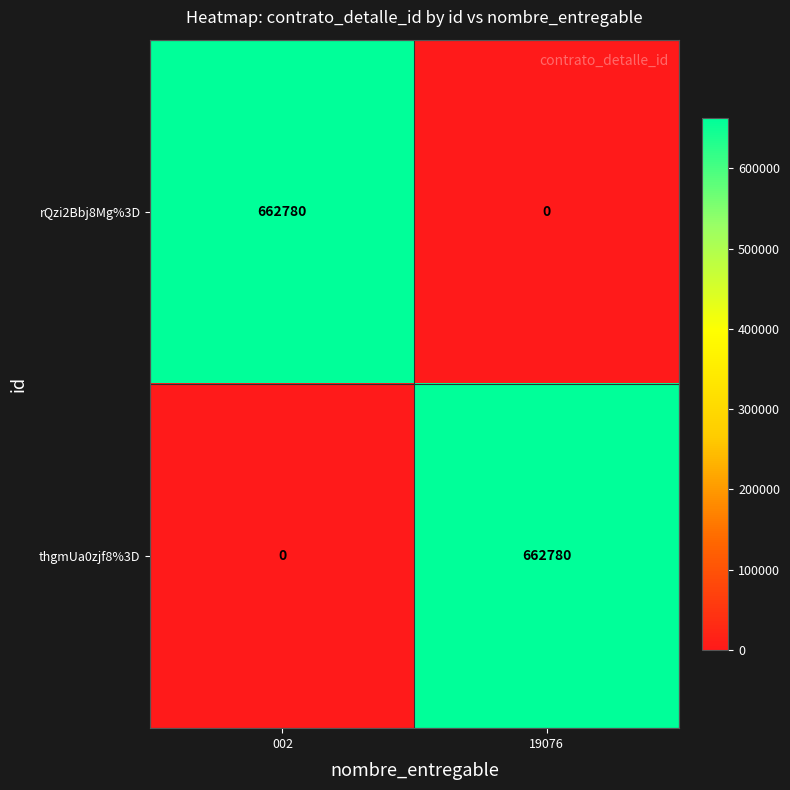

List the labels in order of rQzi2Bbj8Mg%3D value, largest first.

002, 19076